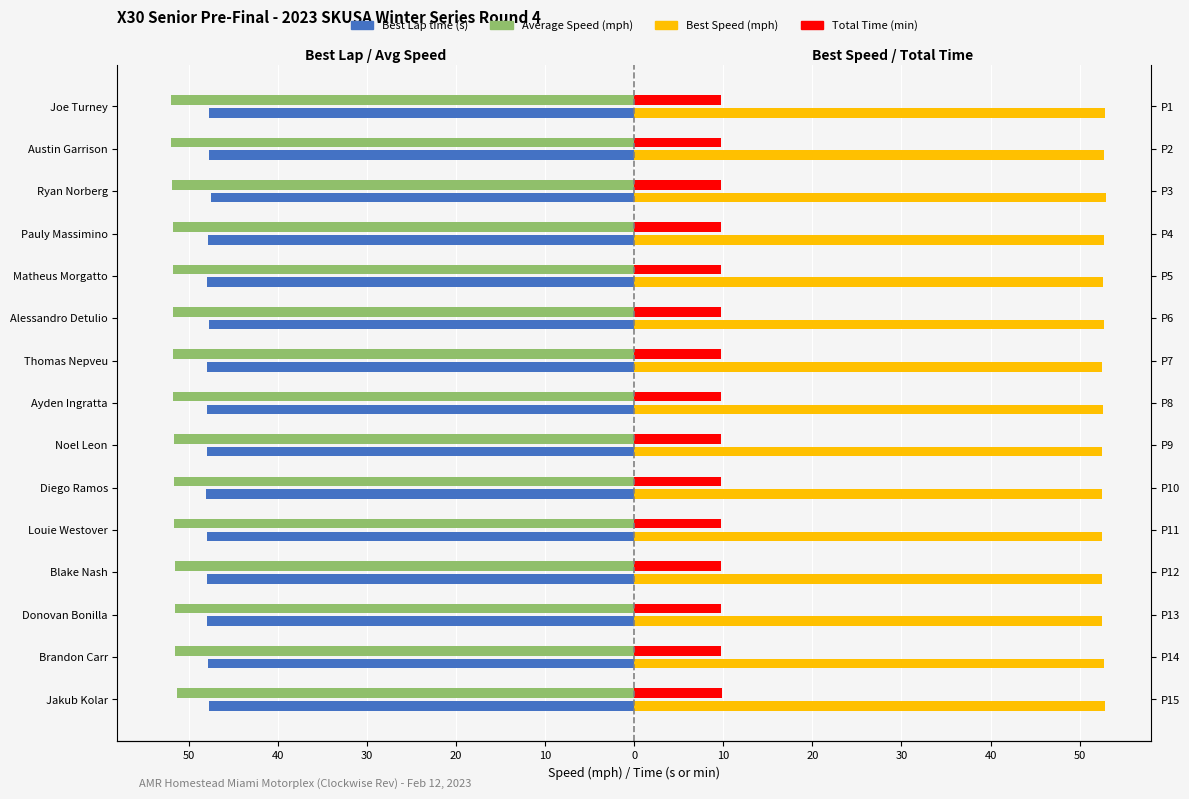

Does the chart contain stacked bars?

No